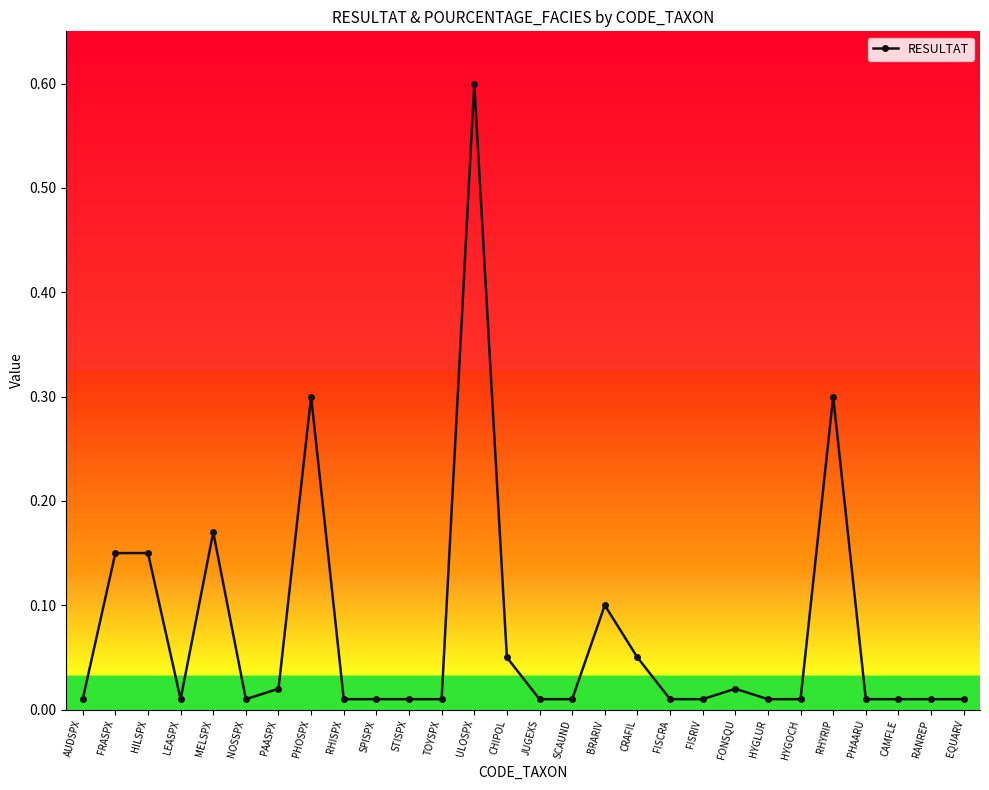

Is it true that the value at FRASPX is 0.1?

True